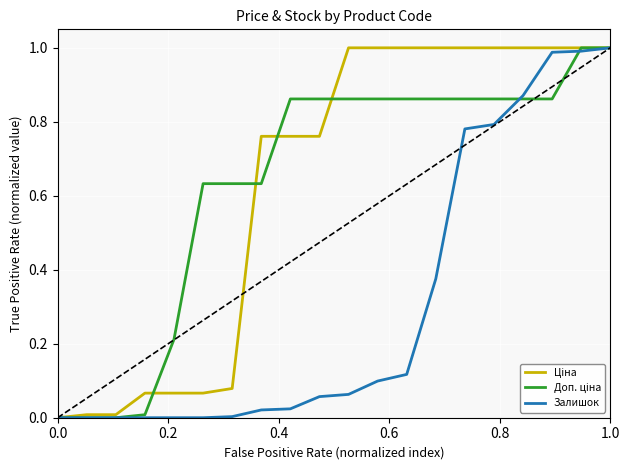

How many lines are shown in the chart?

3